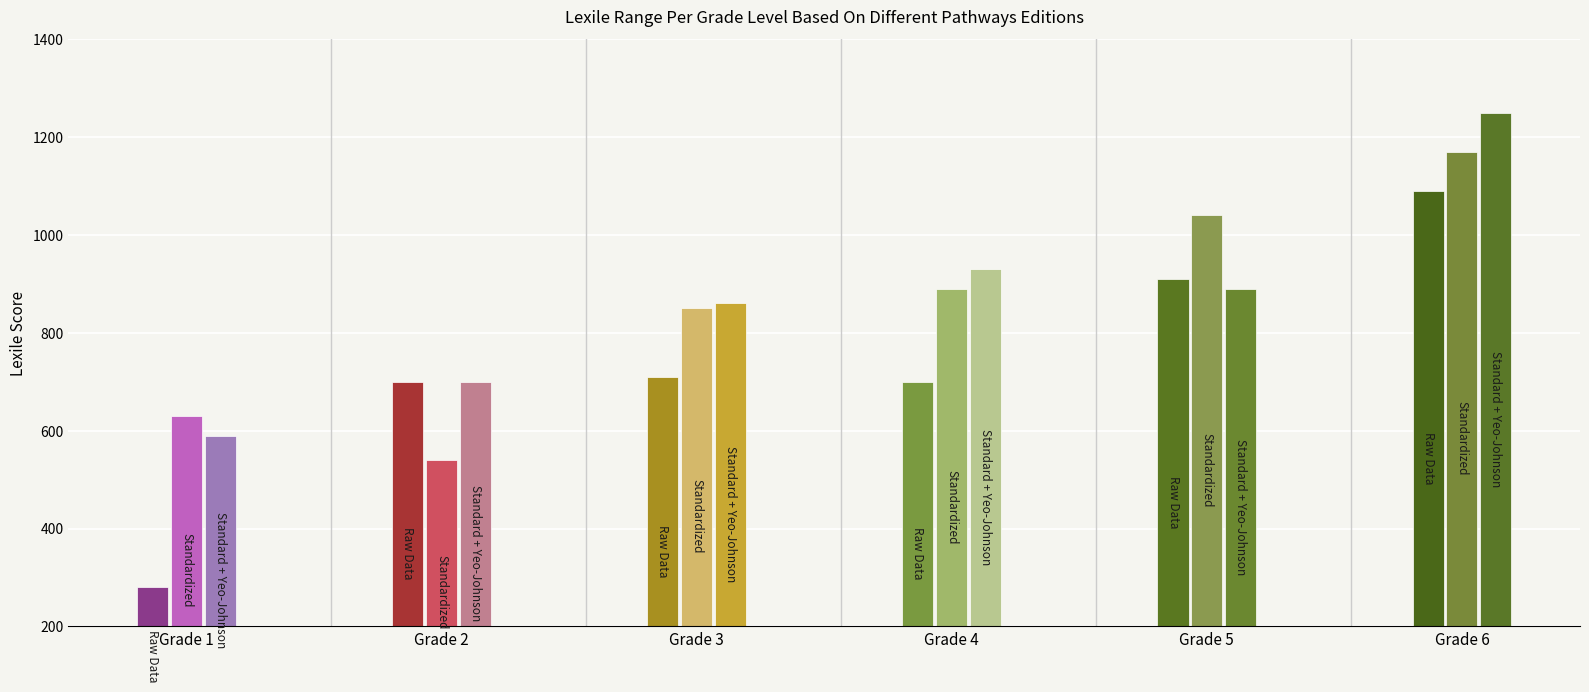

Is the value of Standardized at 1 greater than the value of Standard + Yeo-Johnson at 5?

No